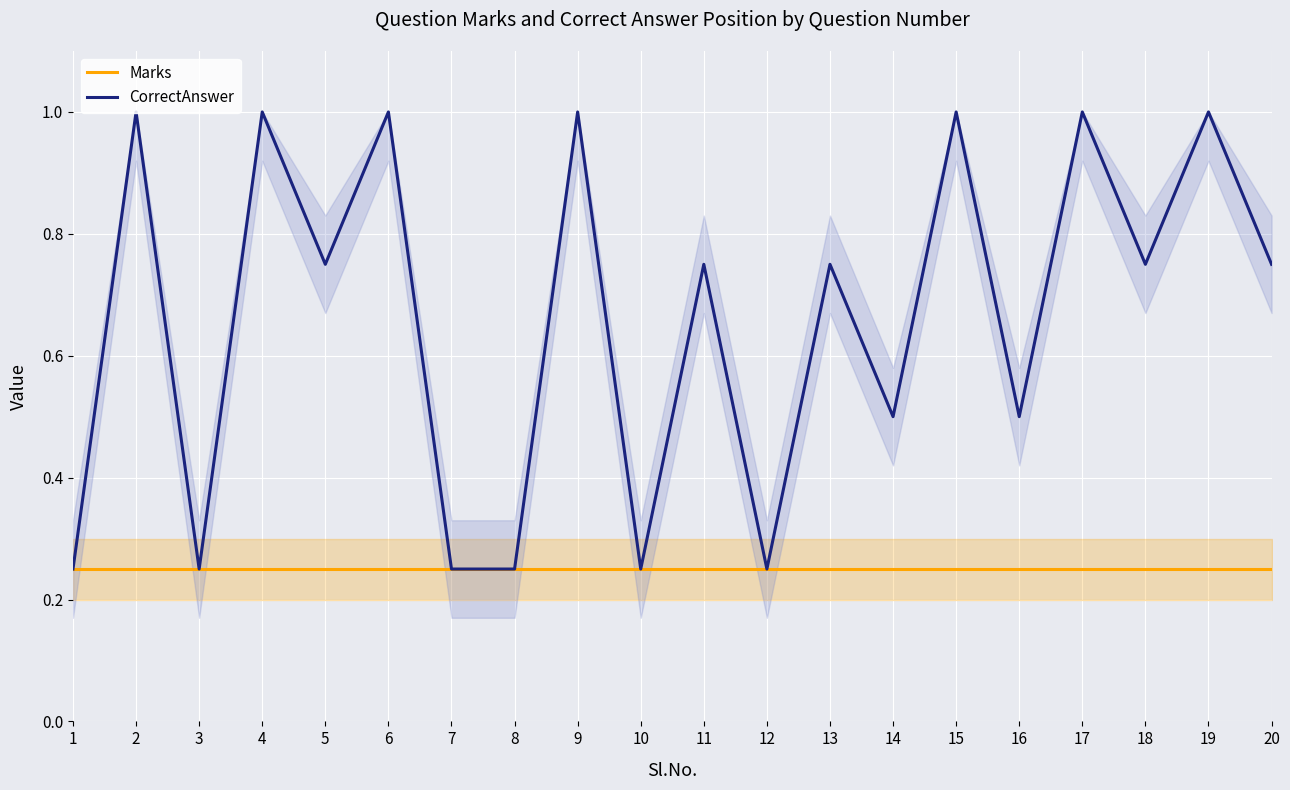

What is the value of the Marks point at the 8th from the left?

0.2